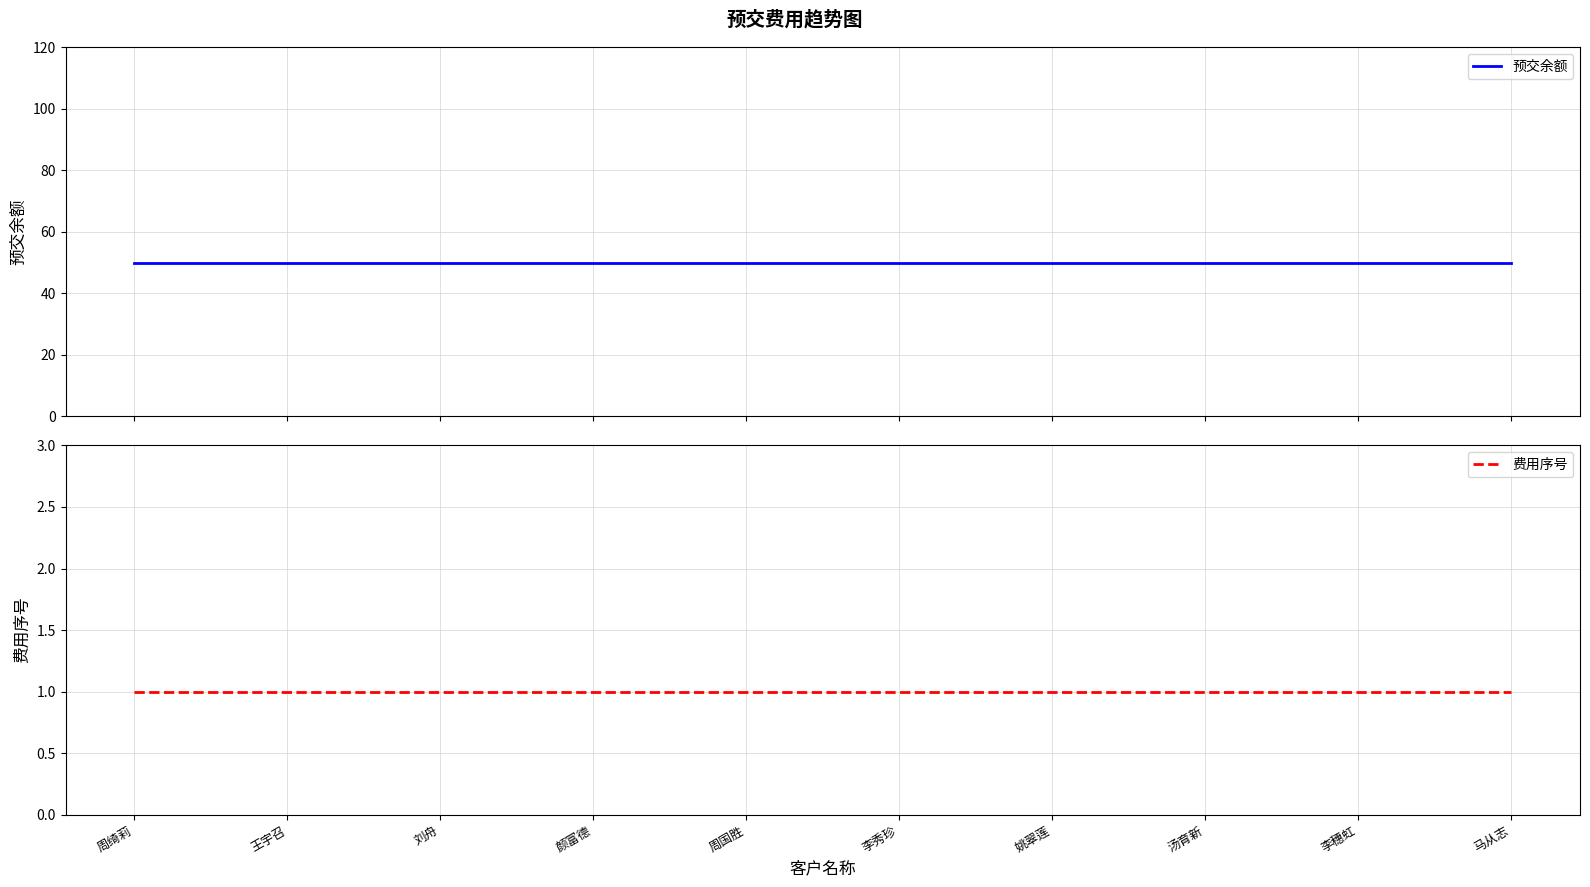

What value does the 费用序号 series have at 刘舟?

1